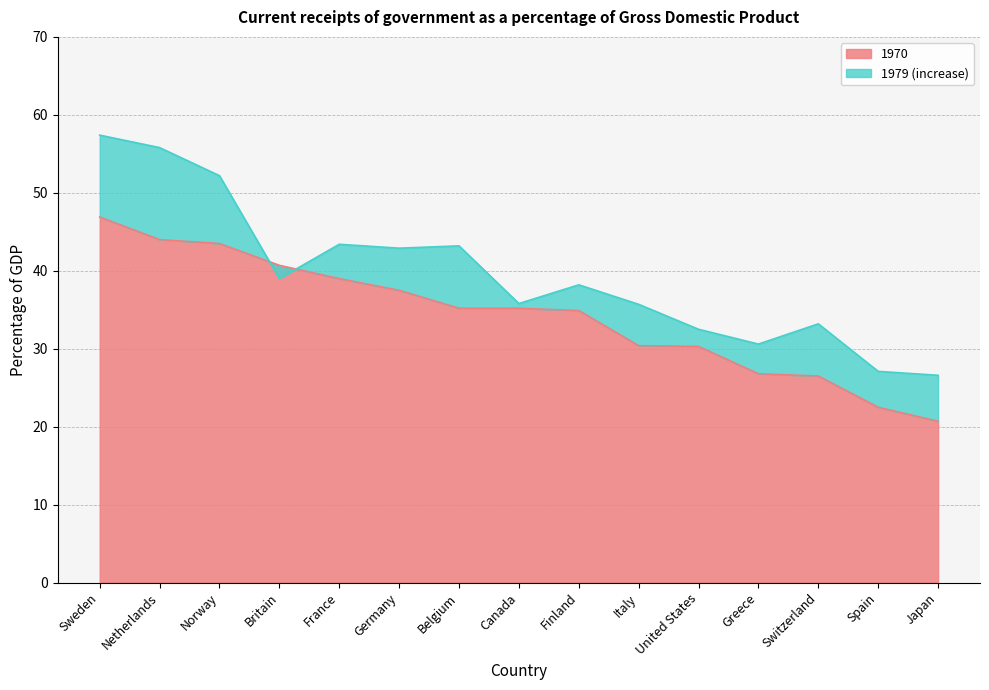

How many intersections are there between 1970 and 1979?

2